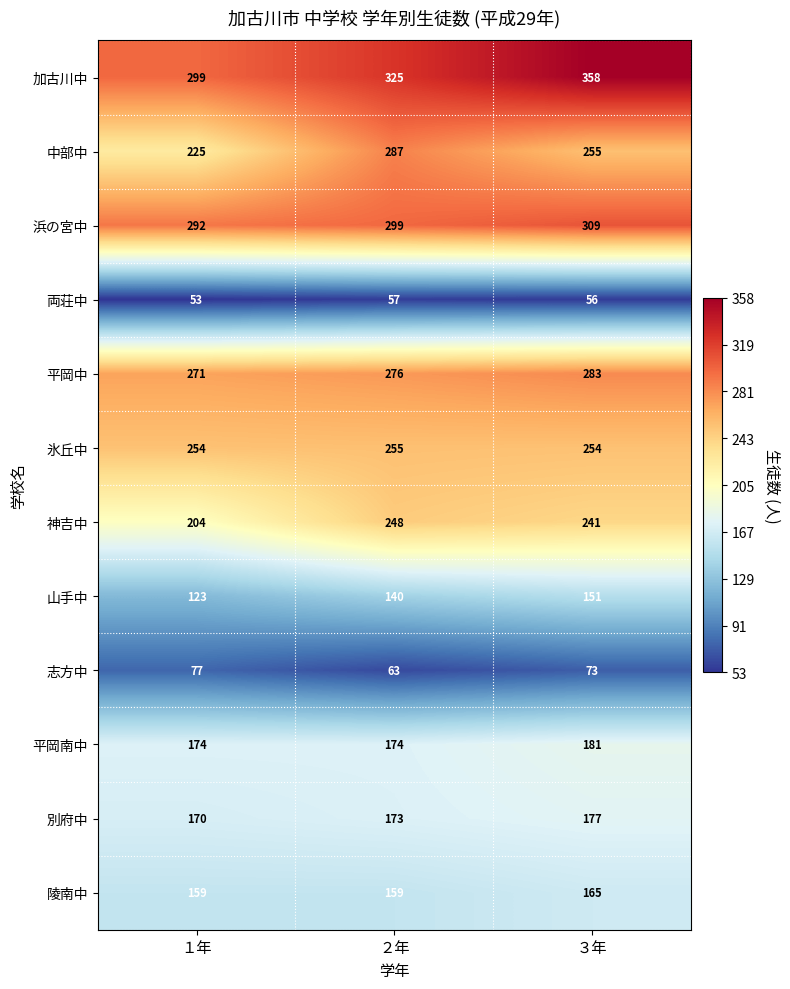

True or false: 別府中 has a value of 177 at ３年.

True